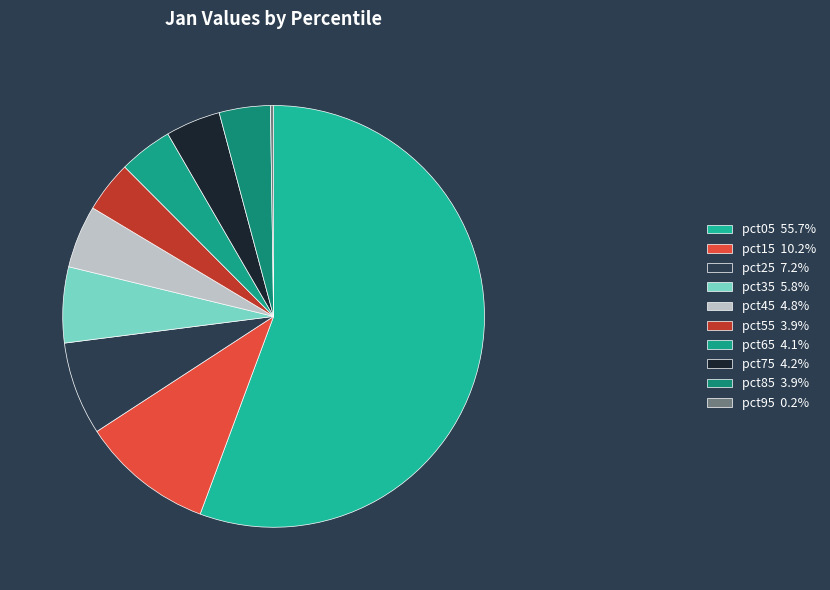

Which category has the biggest portion of the pie?

pct05